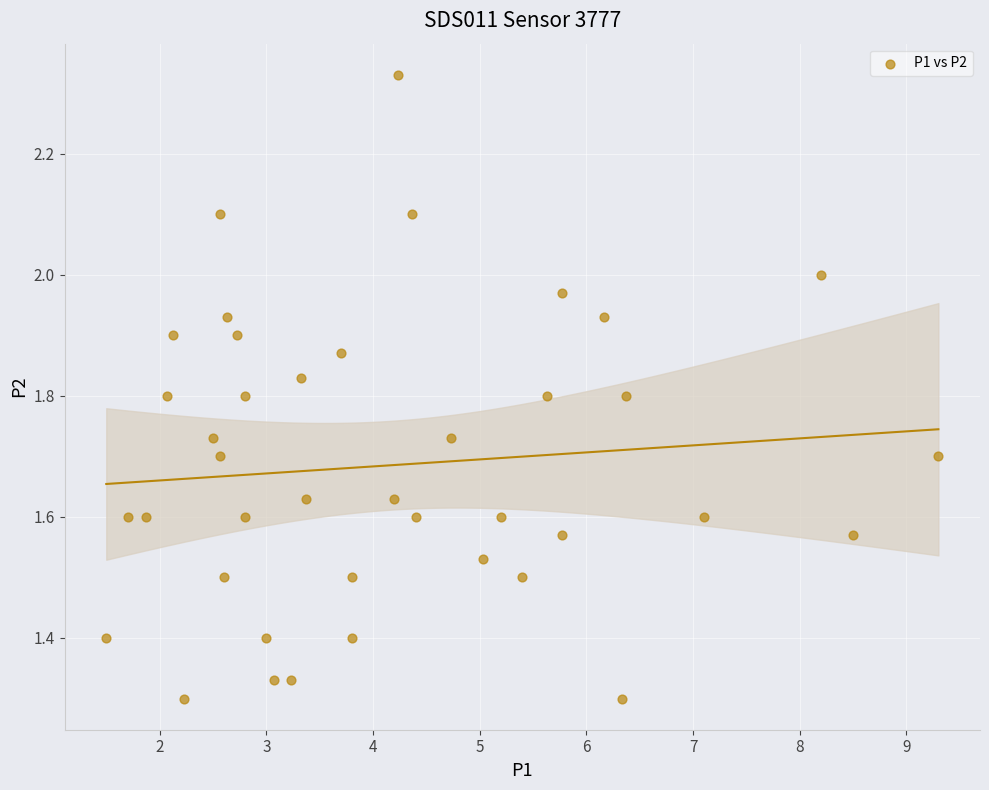

What is the range of X values (max minus min)?

7.8